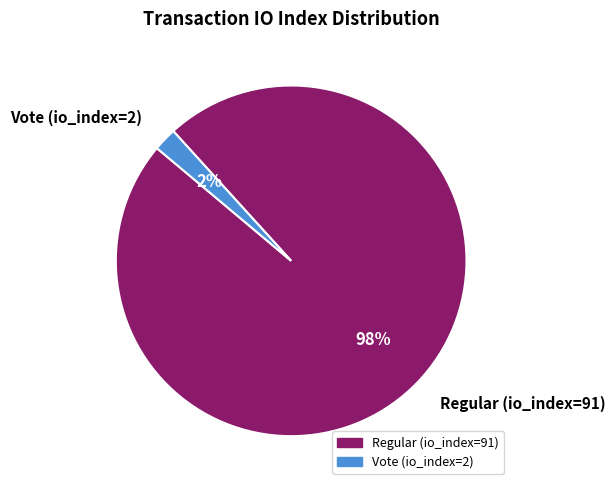

The Vote (io_index=2) slice represents 8% of the pie. True or false?

False